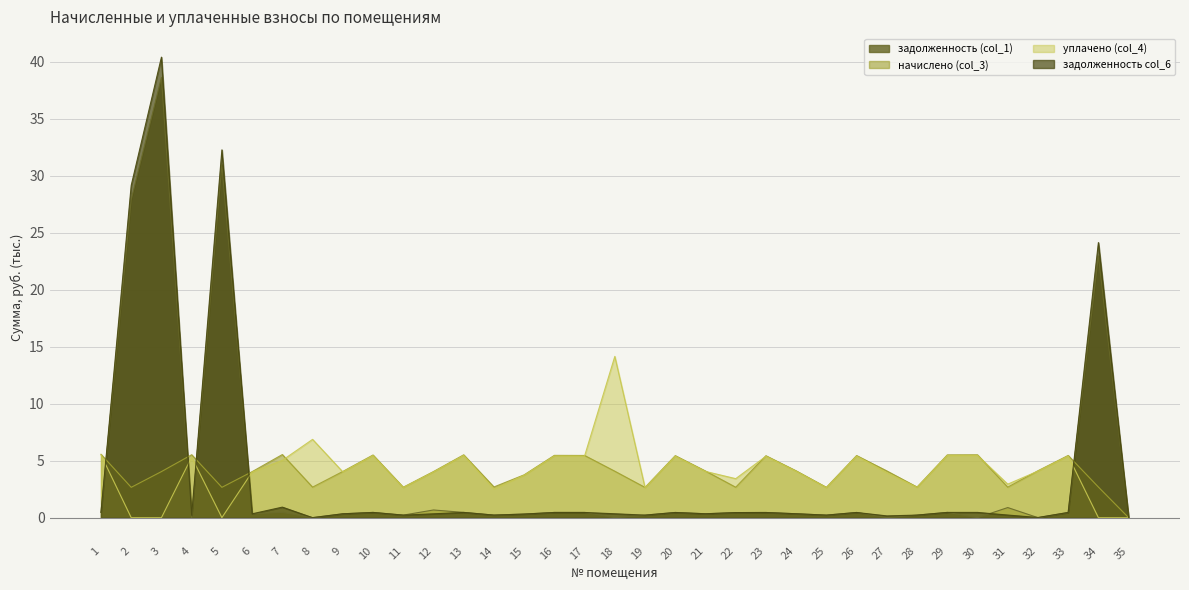

Which series has the widest spread of values?

задолженность col_6